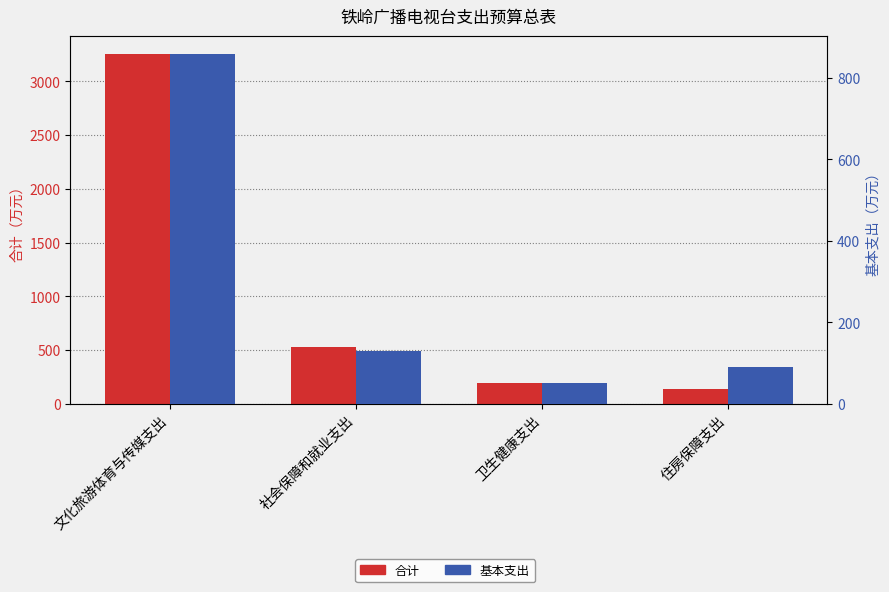

What is the difference between the 合计 values at 社会保障和就业支出 and 文化旅游体育与传媒支出?

2734.4